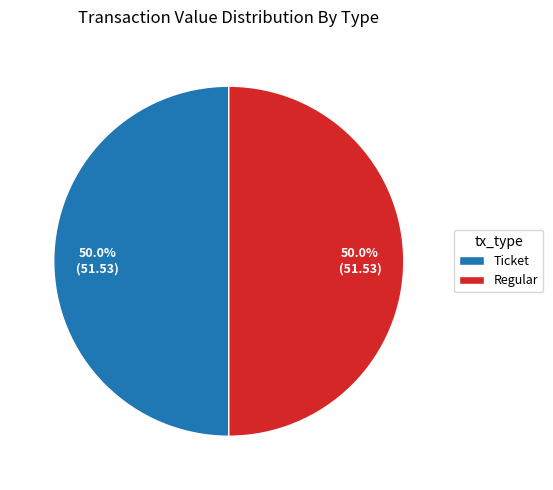

What is the ratio of the value at Ticket to the value at Regular?

1.0